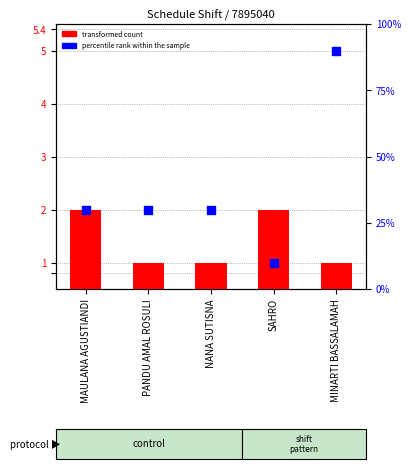

Which series has the largest total across all categories?

percentile rank within the sample